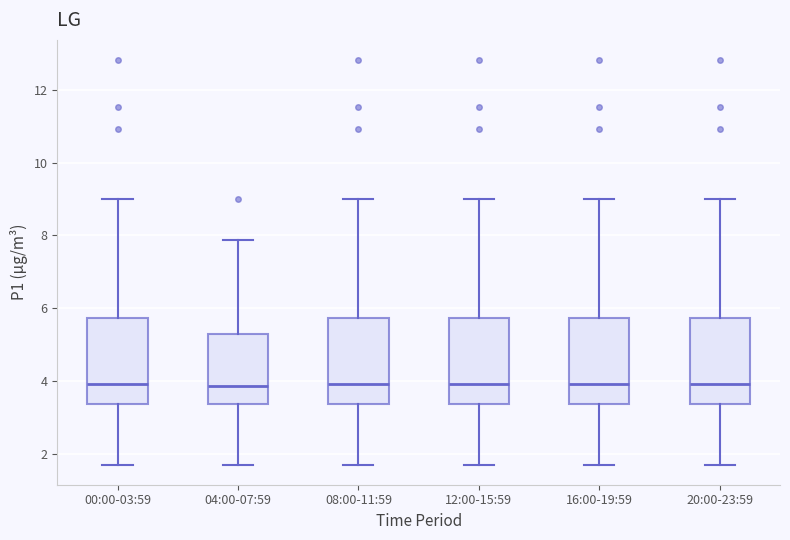

Reading left to right, transcribe this box plot: for each box, give where its median line is, the range the box spans, and where its two whiskers end, as read against the y-axis. The values are not printed on the chart, so give them approximately, as read against the axis.

00:00-03:59: median 4.0, box 3.4 to 5.8, whiskers 1.8 to 9.0
04:00-07:59: median 3.8, box 3.4 to 5.2, whiskers 1.8 to 7.8
08:00-11:59: median 4.0, box 3.4 to 5.8, whiskers 1.8 to 9.0
12:00-15:59: median 4.0, box 3.4 to 5.8, whiskers 1.8 to 9.0
16:00-19:59: median 4.0, box 3.4 to 5.8, whiskers 1.8 to 9.0
20:00-23:59: median 4.0, box 3.4 to 5.8, whiskers 1.8 to 9.0